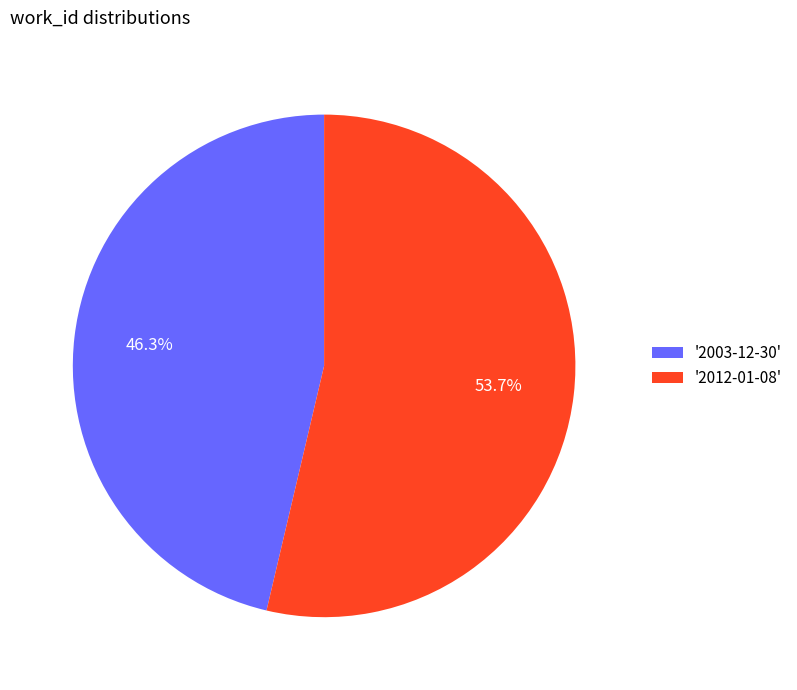

How much of the chart is everything except '2003-12-30'?

53.7%